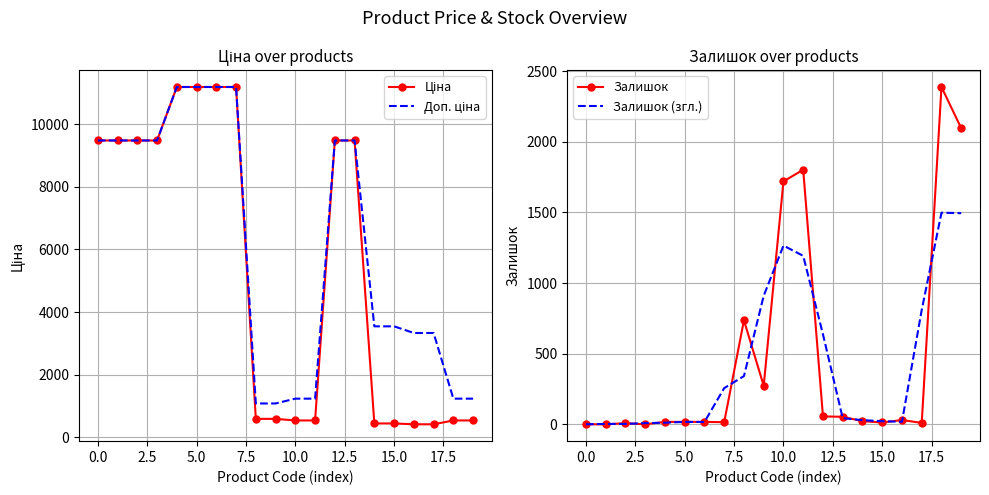

The Залишок series shows 1168.9 at 0.0. True or false?

False